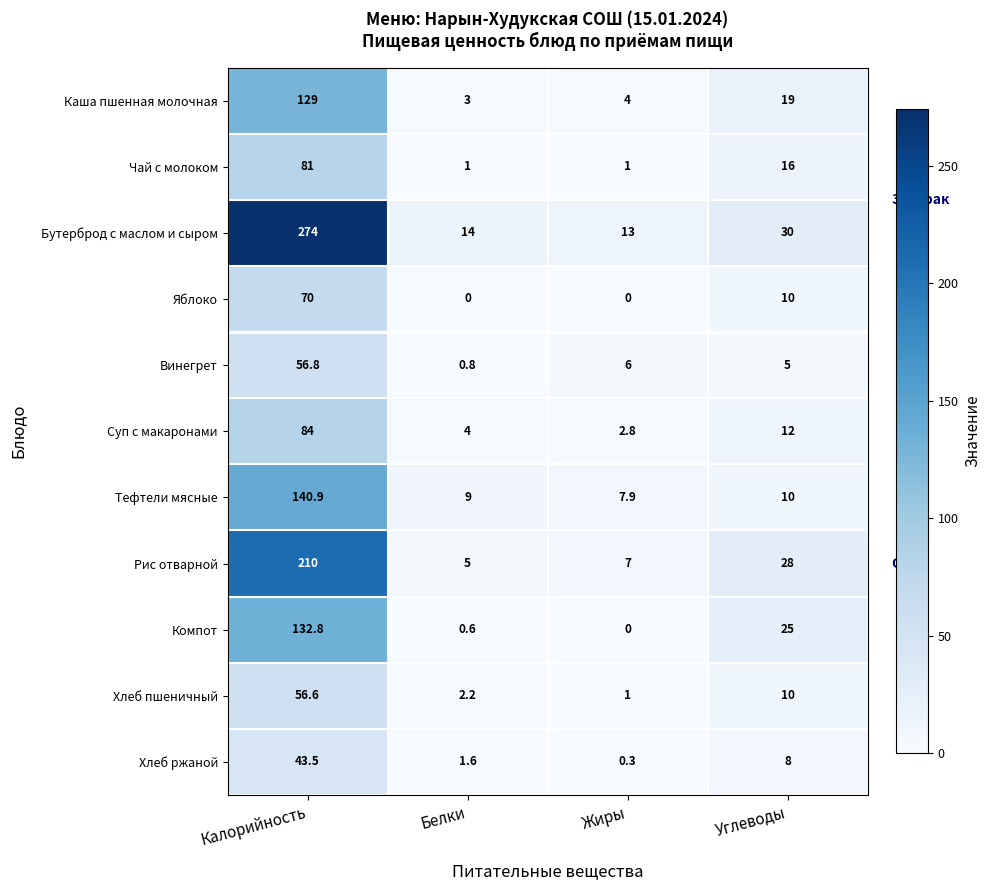

List the series in order of their peak value, highest first.

Бутерброд с маслом и сыром, Рис отварной, Тефтели мясные, Компот, Каша пшенная молочная, Суп с макаронами, Чай с молоком, Яблоко, Винегрет, Хлеб пшеничный, Хлеб ржаной